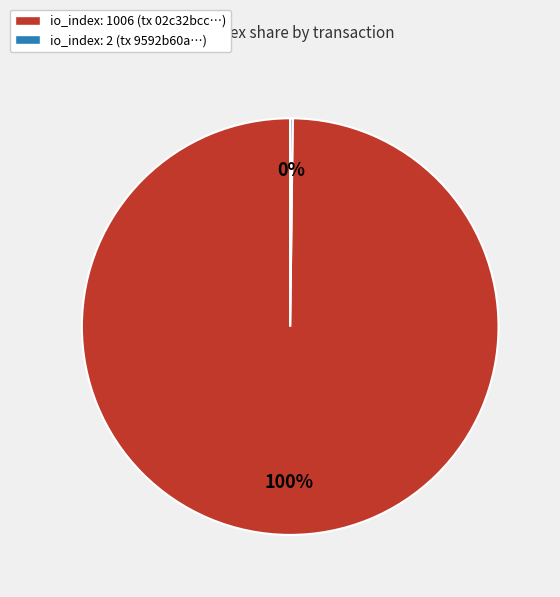

To the nearest percent, what percentage of the pie is io_index: 1006?

100%